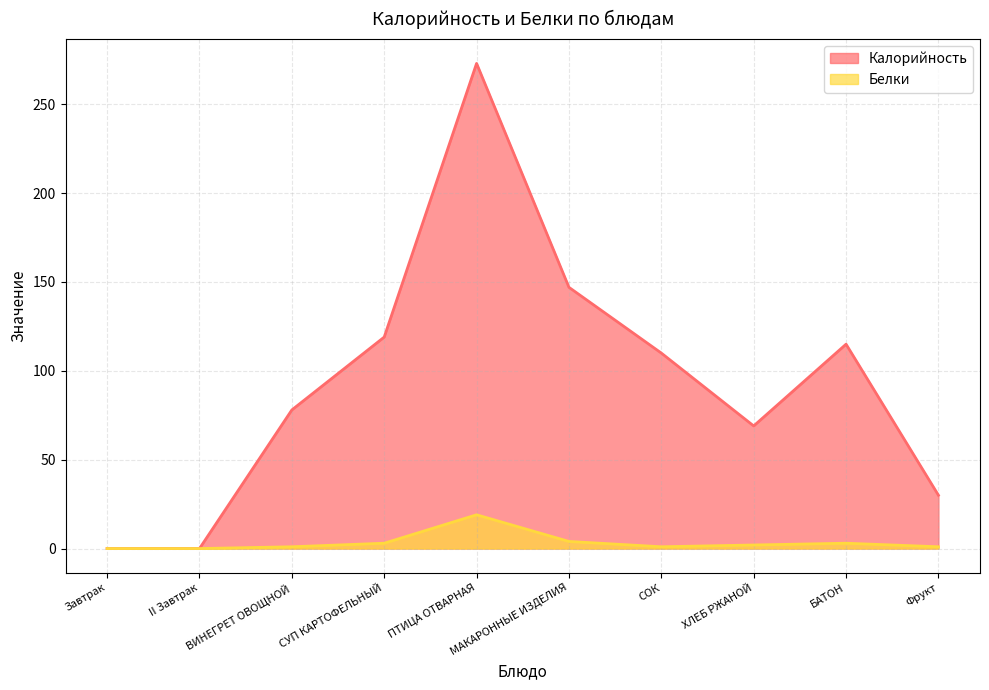

At how many categories does at least one series exceed 106?

5